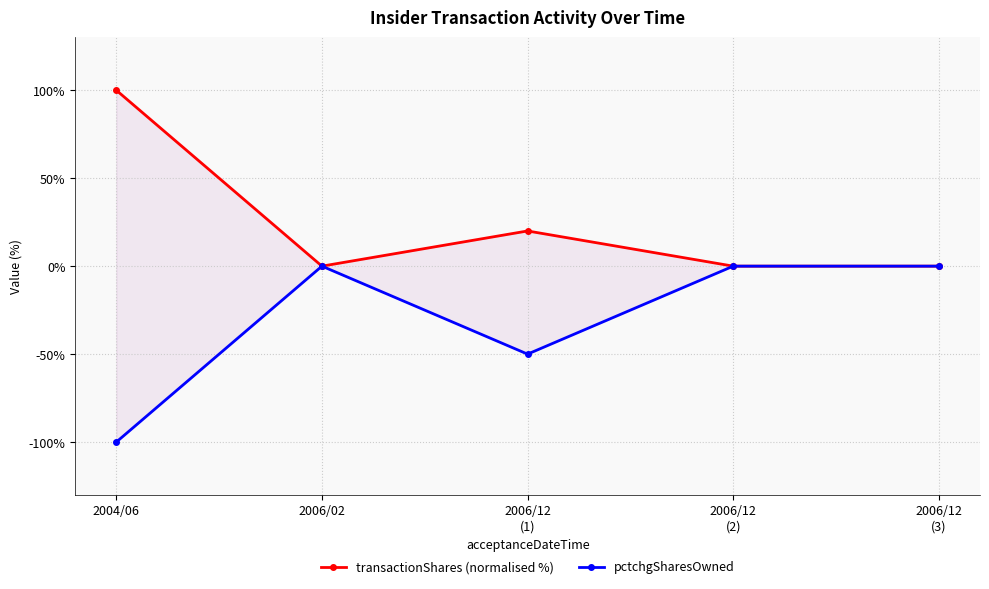

Does the chart display data point markers on the line(s)?

Yes